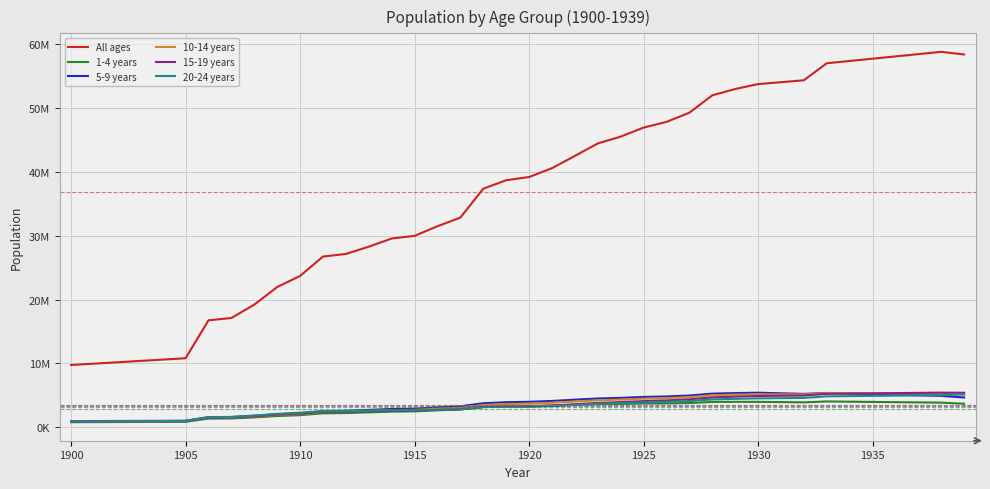

Does the chart display data point markers on the line(s)?

No